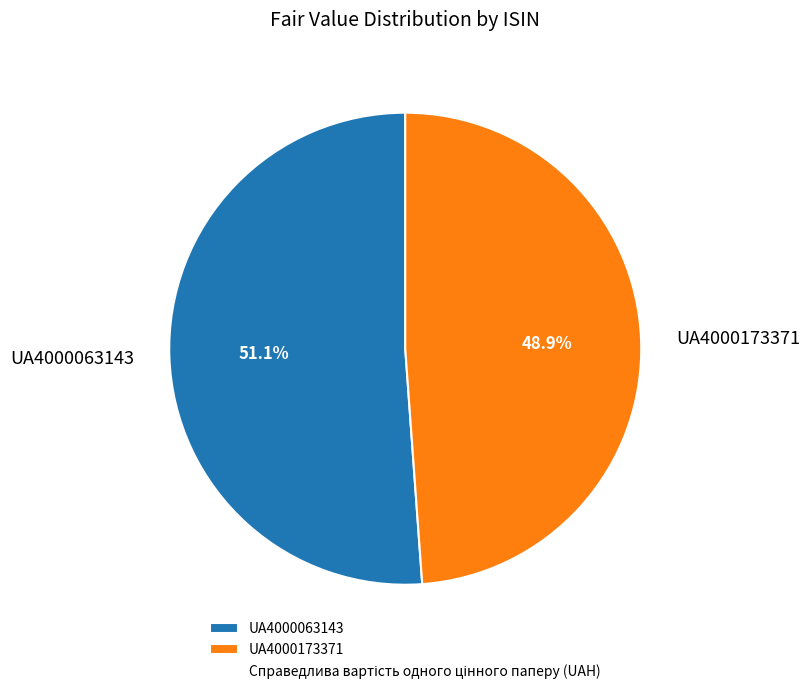

The UA4000173371 slice represents 56% of the pie. True or false?

False